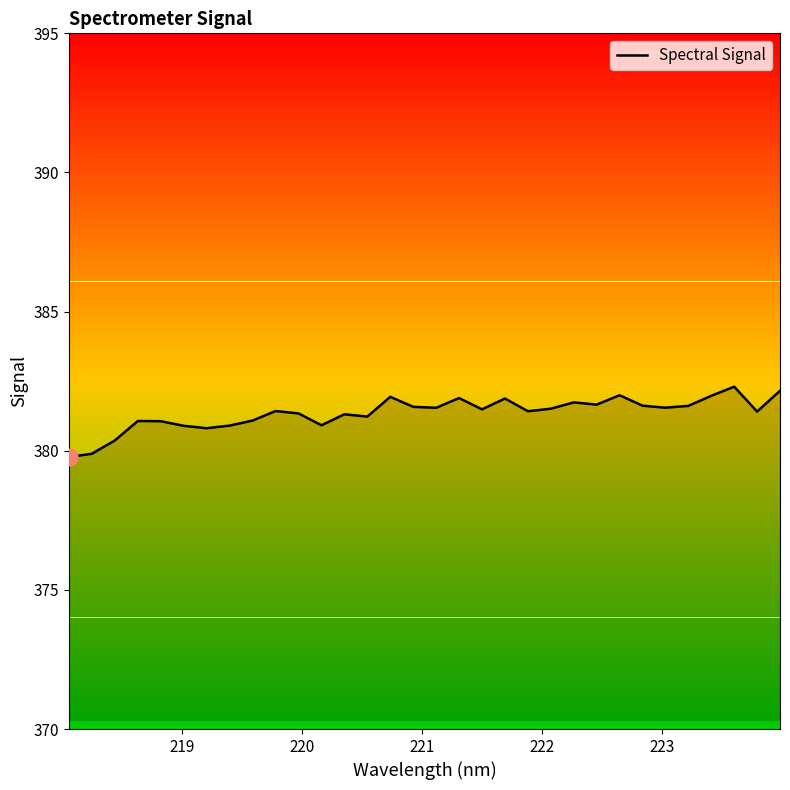

What is the maximum value shown in the chart?

382.3